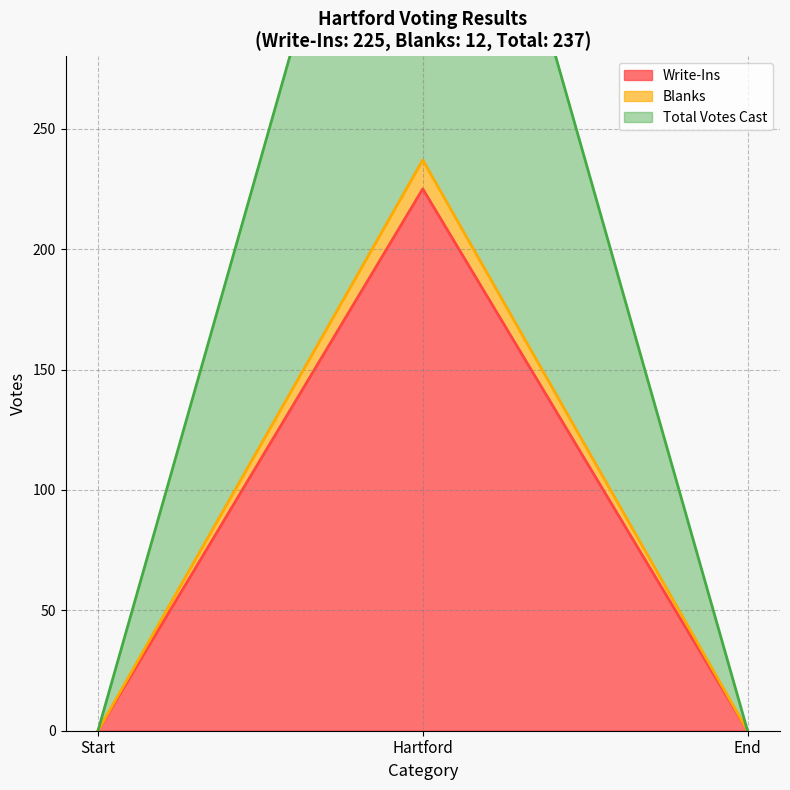

At which category is the sum across all series the highest?

Hartford